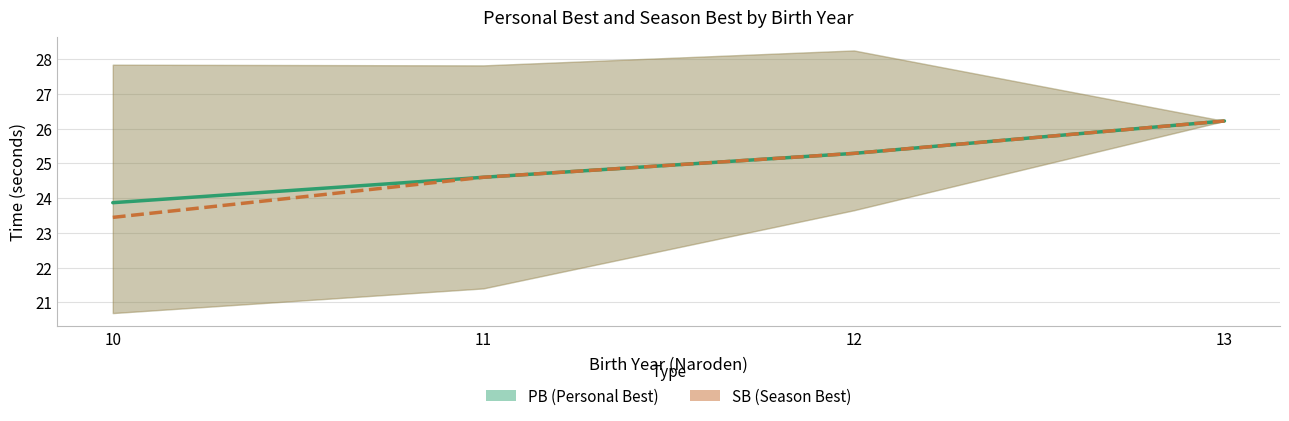

Reading left to right, list all the values displayed in this chart.

PB (Personal Best): 23.9	24.6	25.3	26.2
SB (Season Best): 23.4	24.6	25.3	26.2